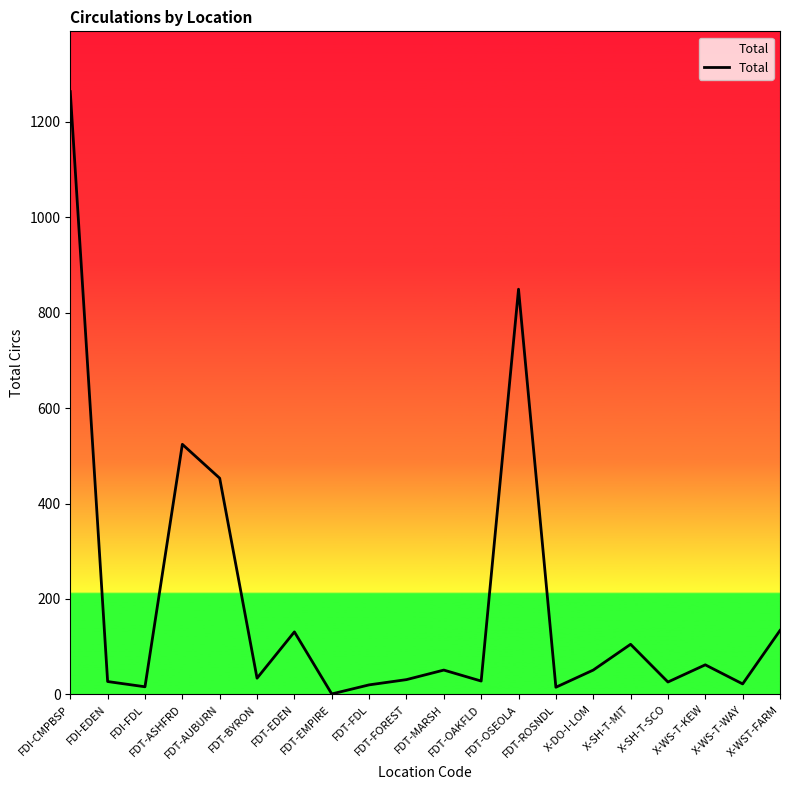

What is the value of the 9th point from the left?

20